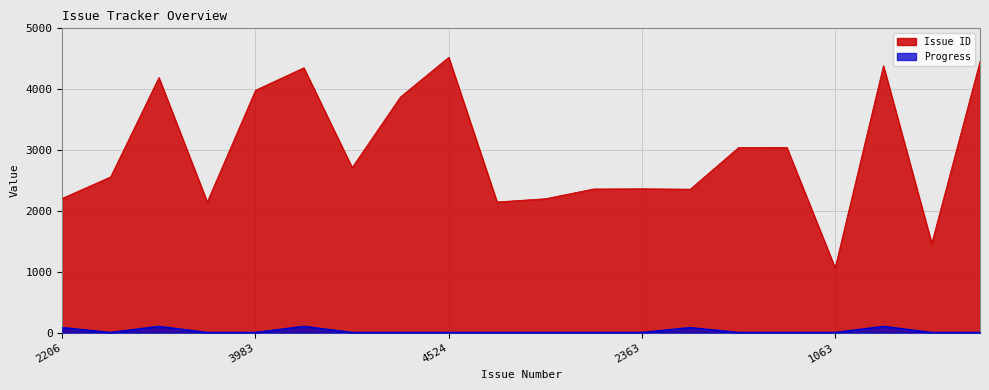

The Progress series shows 0 at 2363. True or false?

True